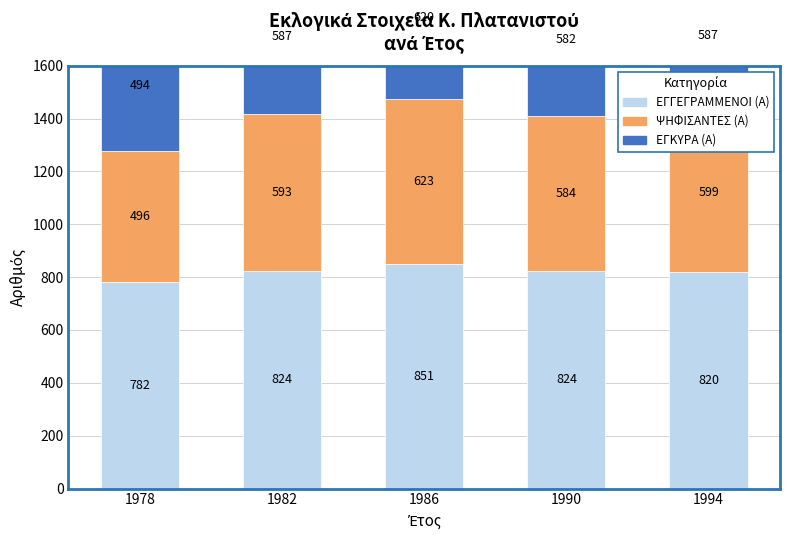

What are all the series names shown in the legend?

ΕΓΓΕΓΡΑΜΜΕΝΟΙ (Α), ΨΗΦΙΣΑΝΤΕΣ (Α), ΕΓΚΥΡΑ (Α)